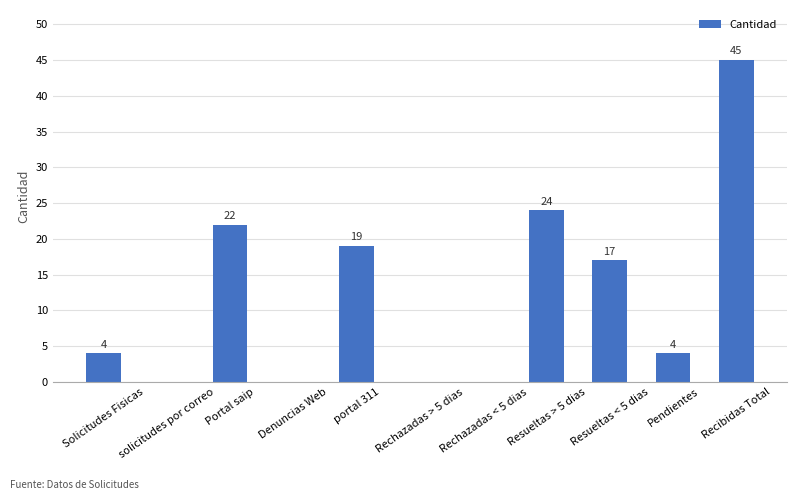

Where is the data nearest to the value 22?

Portal saip